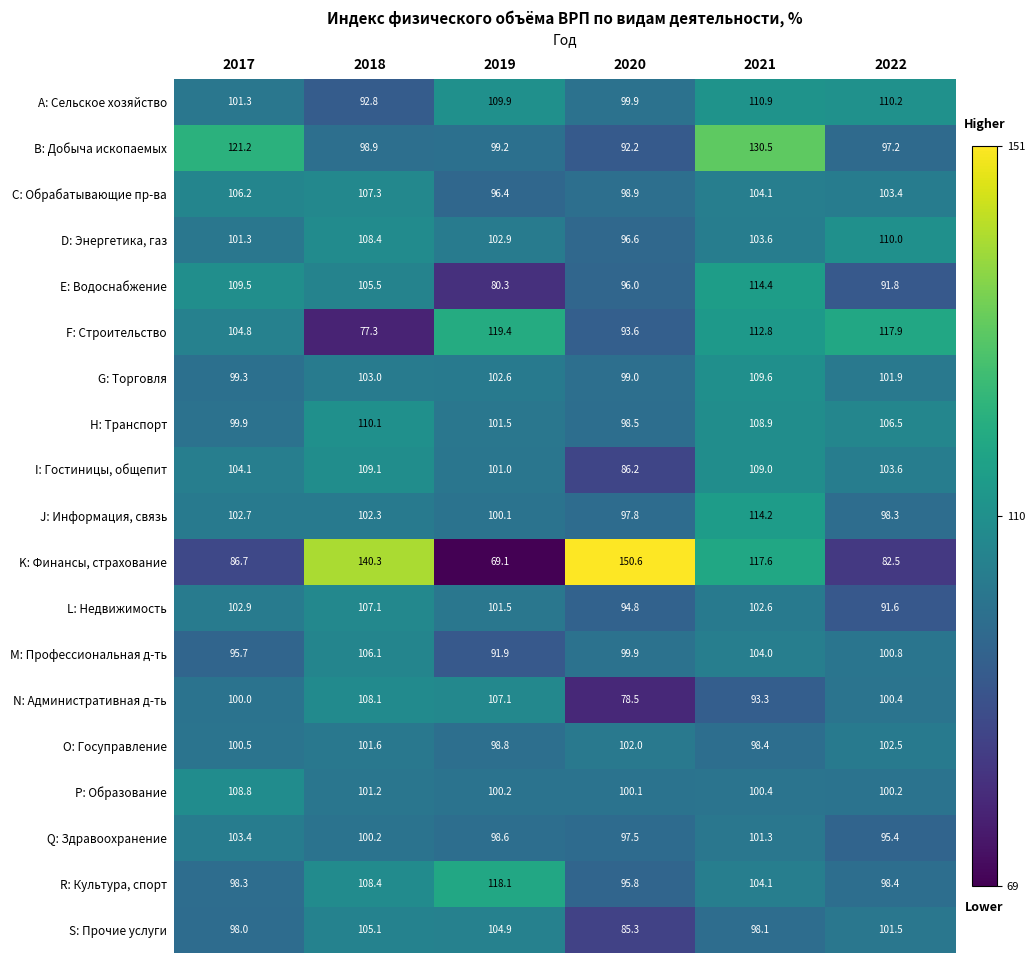

What is the minimum value shown in the chart?

69.1